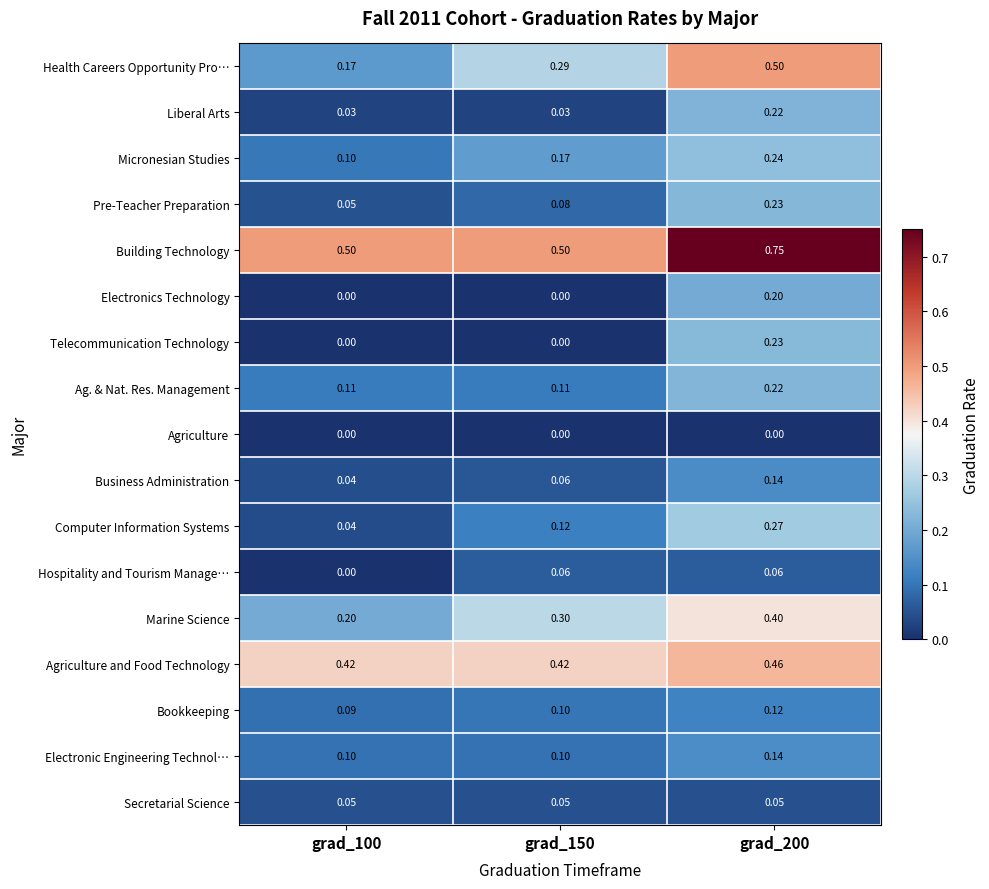

Which series changed the most between grad_100 and grad_200?

Health Careers Opportunity Pro…